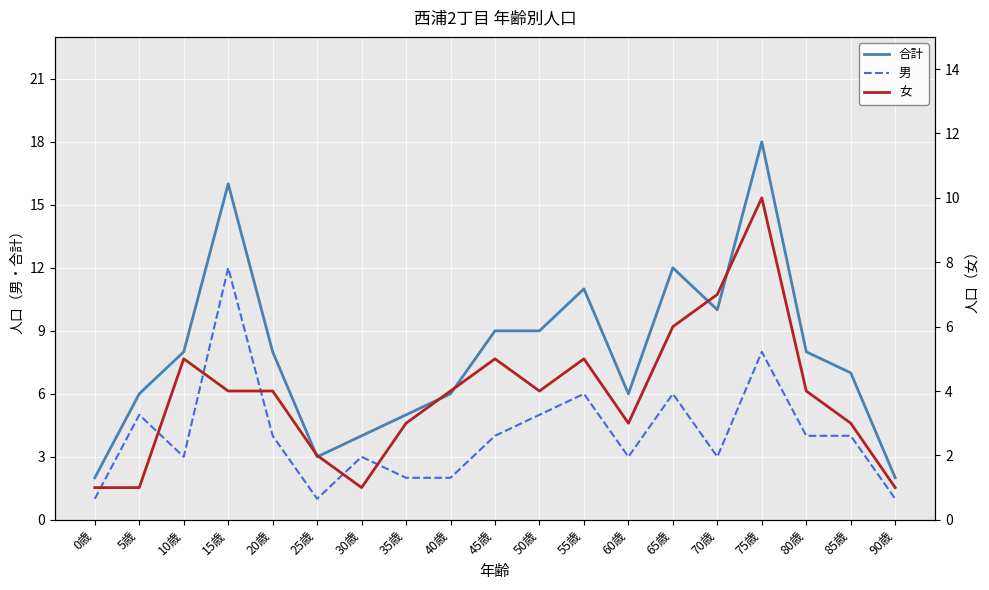

What position from the left is 65歳?

14